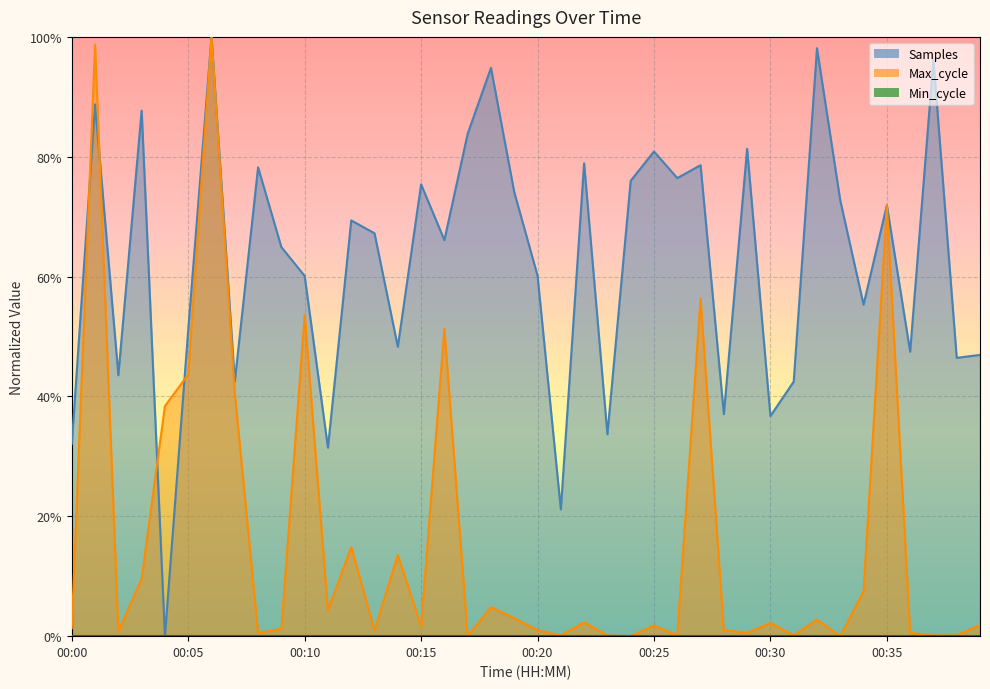

How many positive values does the Max_cycle series have?

37